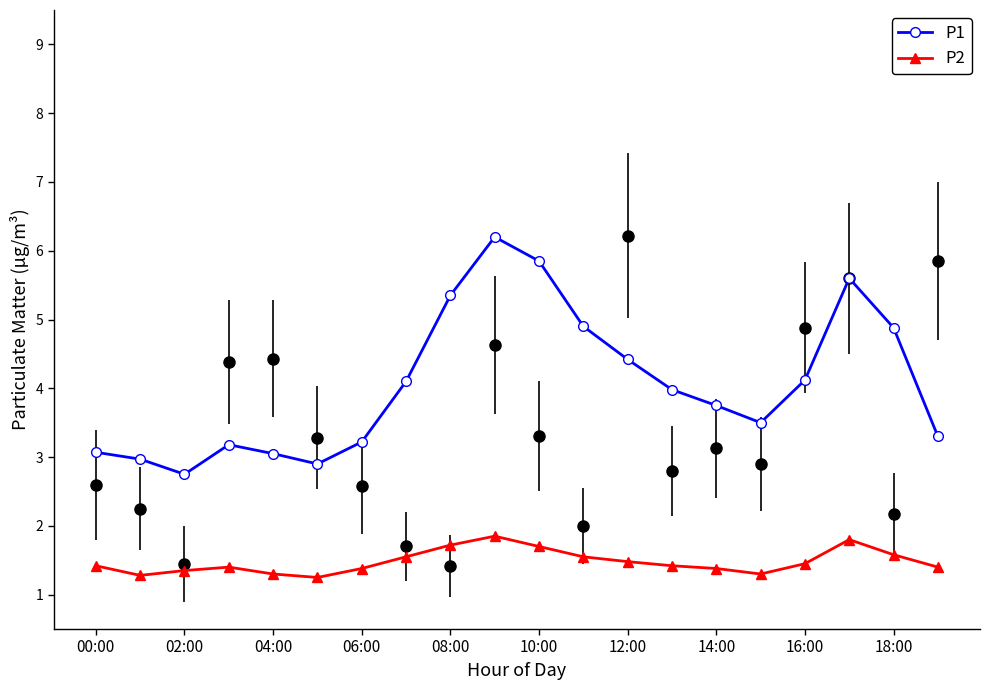

At how many categories does at least one series exceed 2?

20